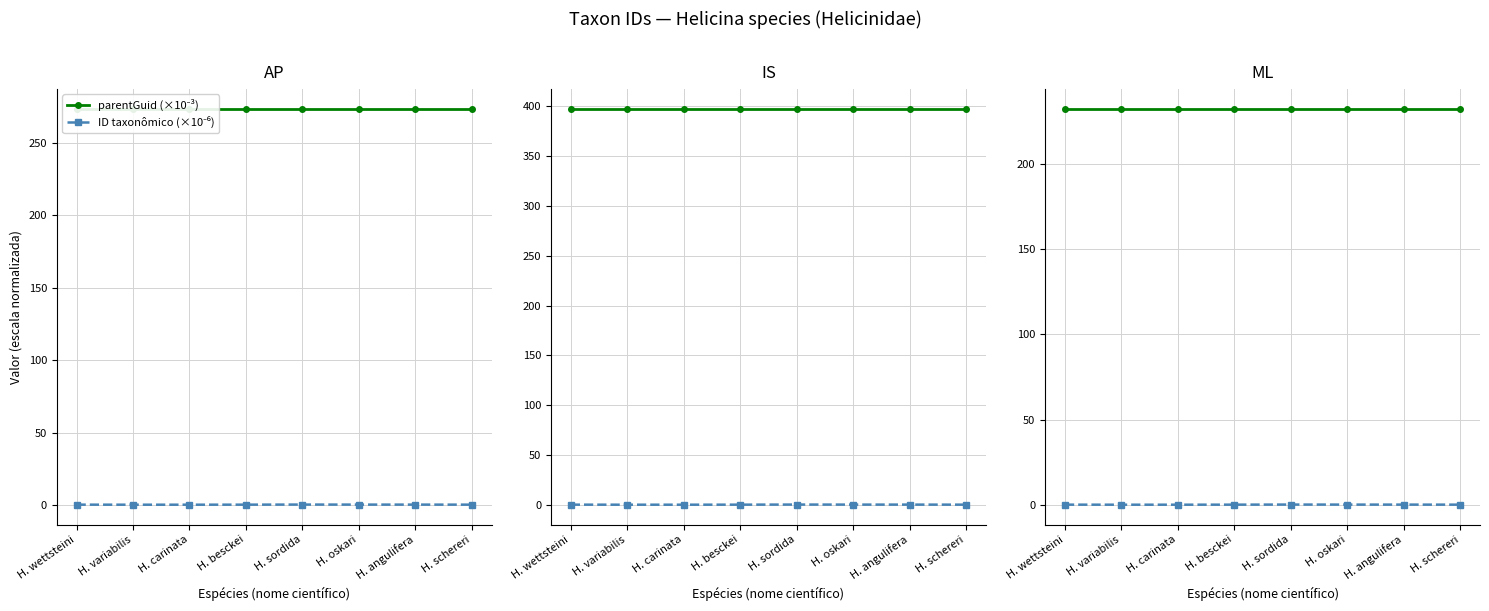

At how many categories does at least one series exceed 14?

8